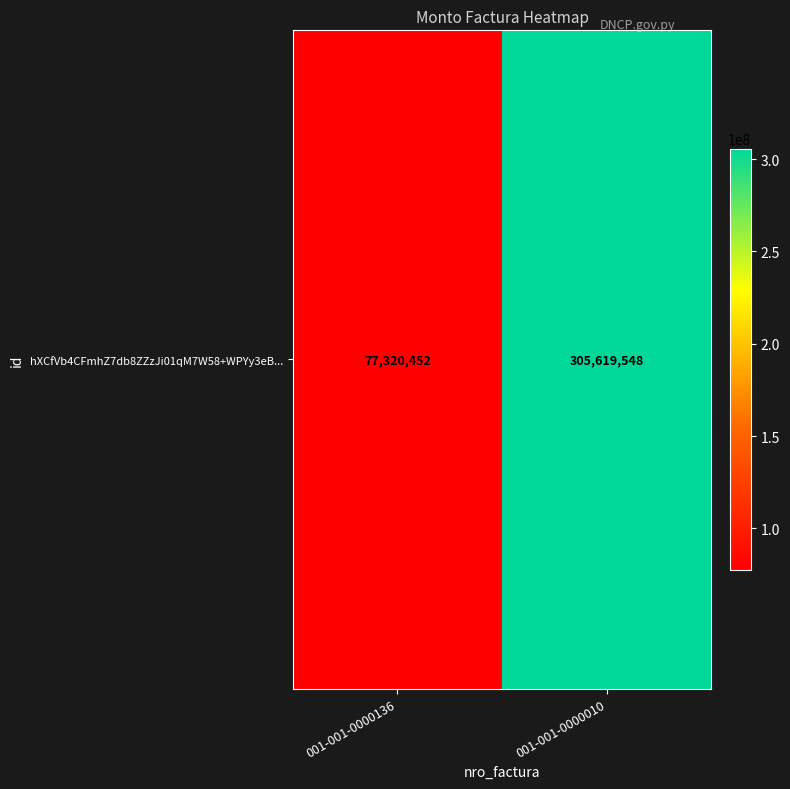

Rank the categories by value from highest to lowest.

001-001-0000010, 001-001-0000136